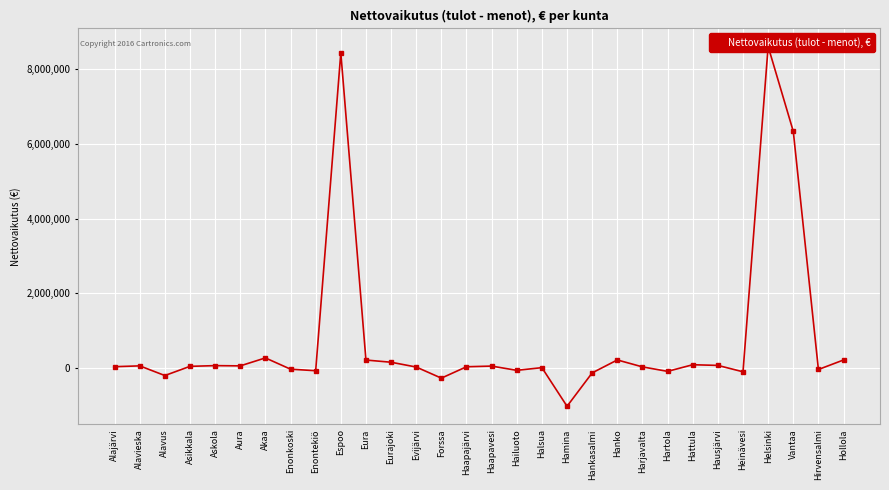

Between Espoo and Haapavesi, which is larger?

Espoo